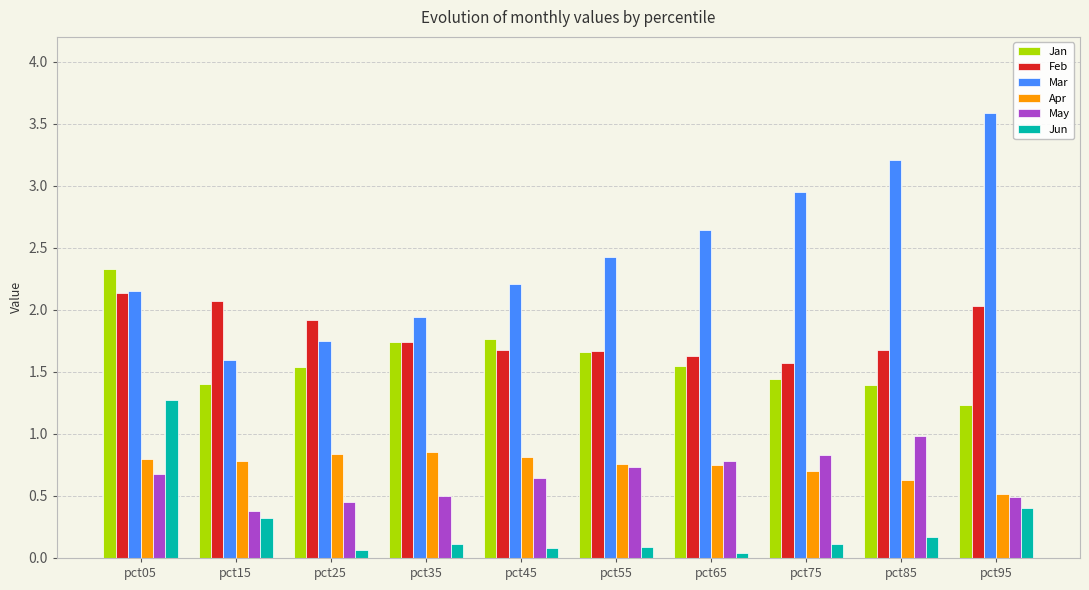

What is the value of the May bar at the 2nd from the left?

0.4